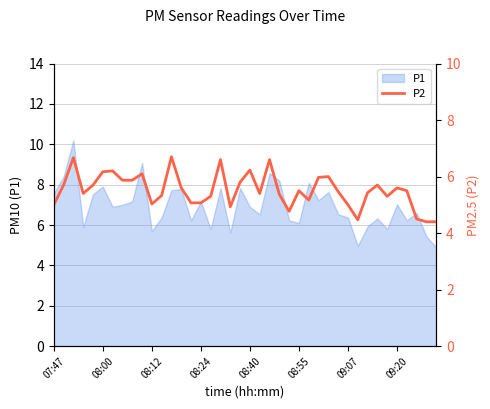

What is the minimum value for P1?

4.9